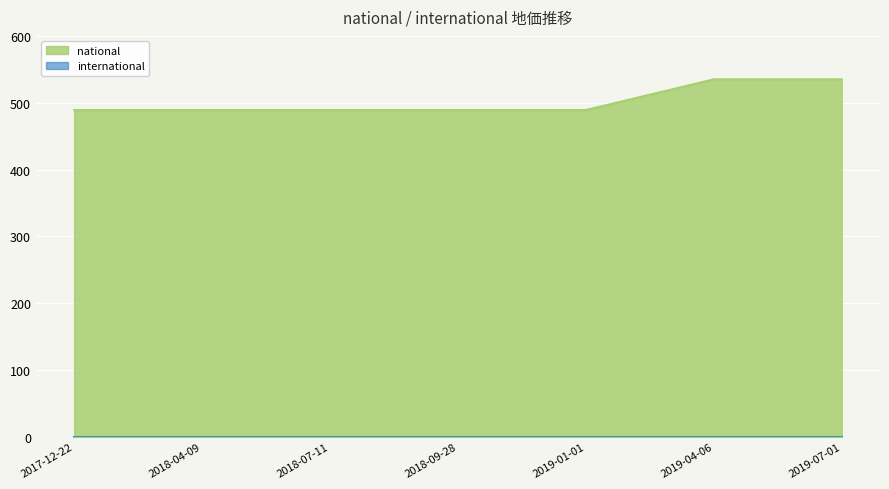

How many national values are between 489 and 535?

7